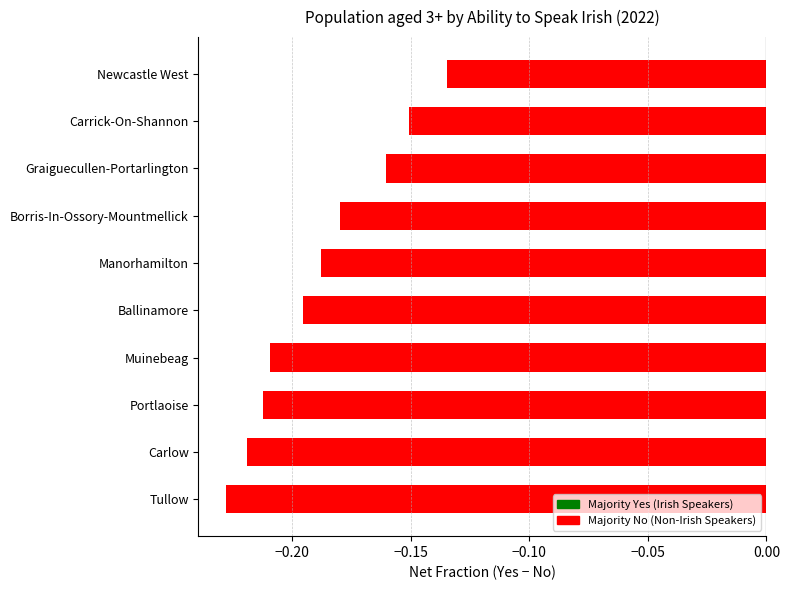

Is it true that the value at Tullow is -0.1?

False